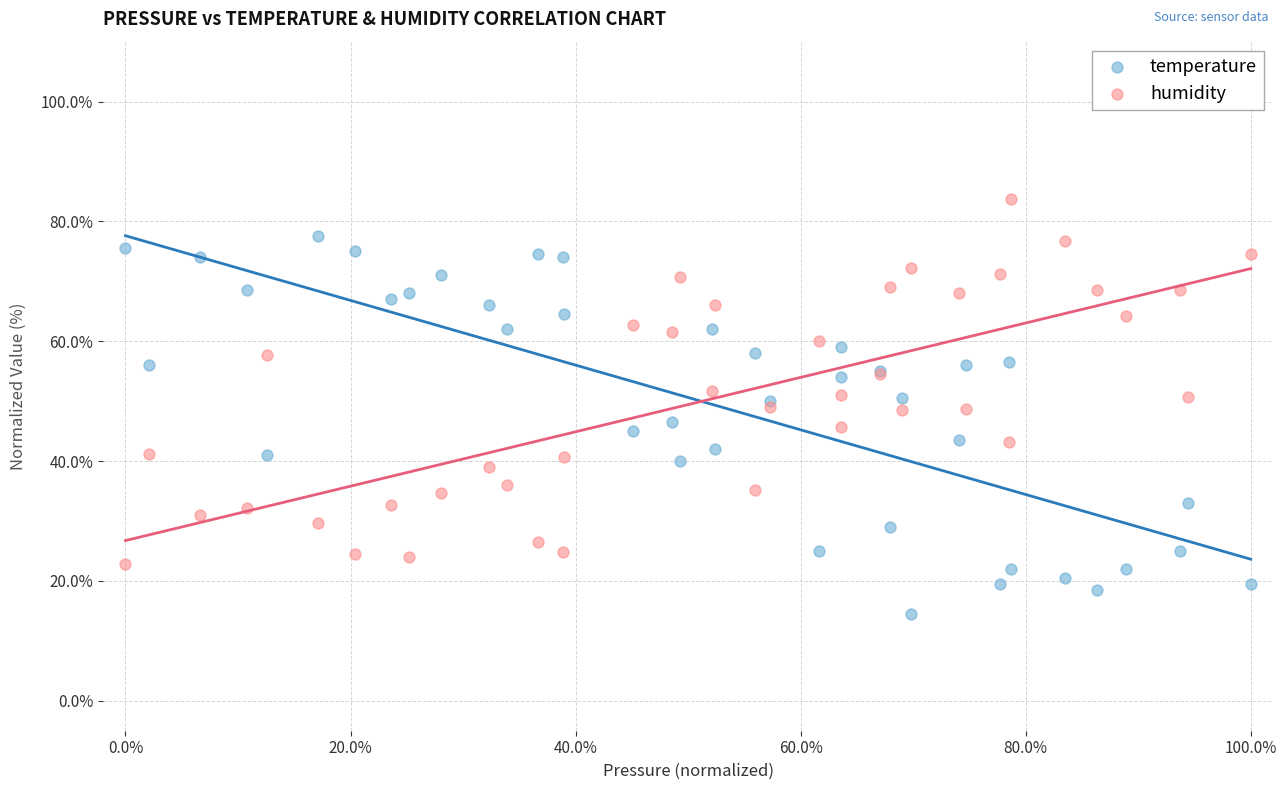

Which series has the widest spread of Y values?

temperature